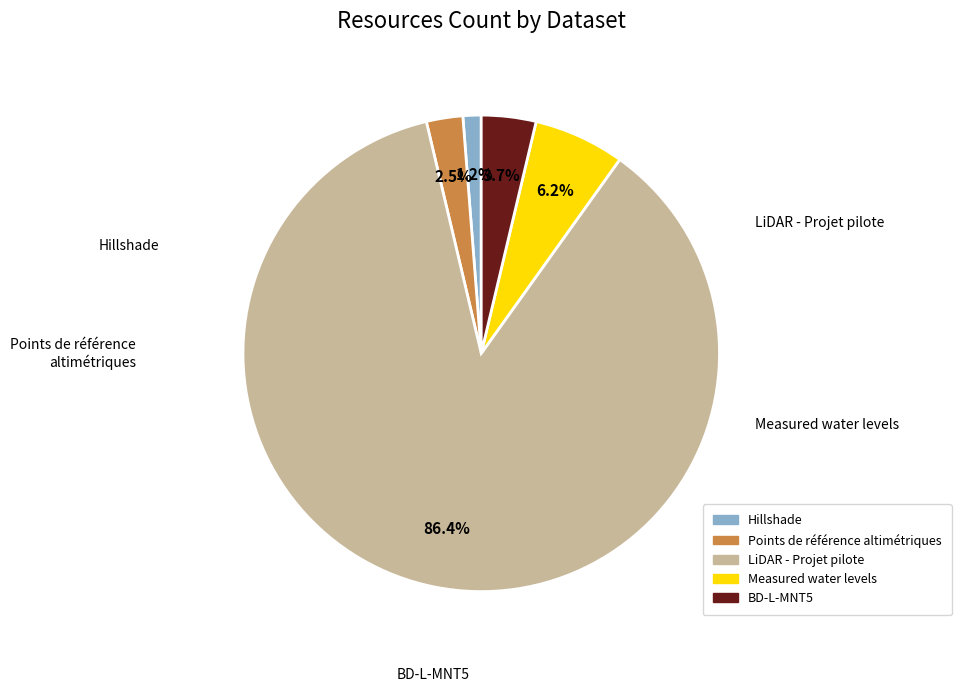

True or false: BD-L-MNT5 accounts for 12% of the total.

False